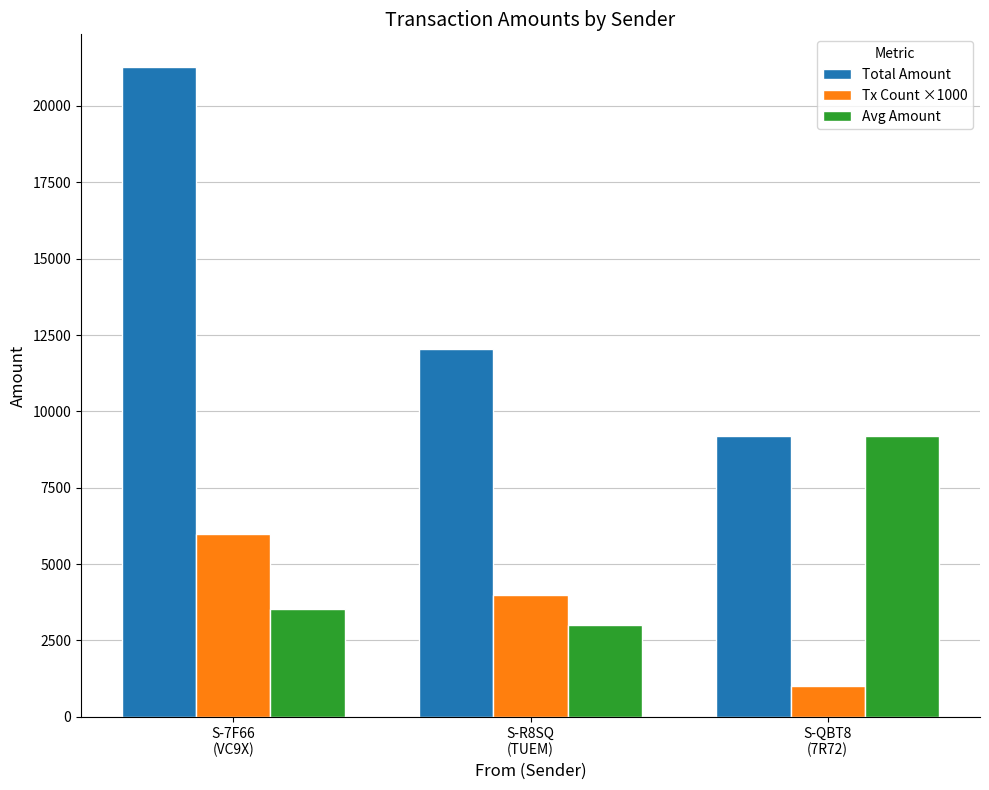

Which series has the largest total across all categories?

Total Amount